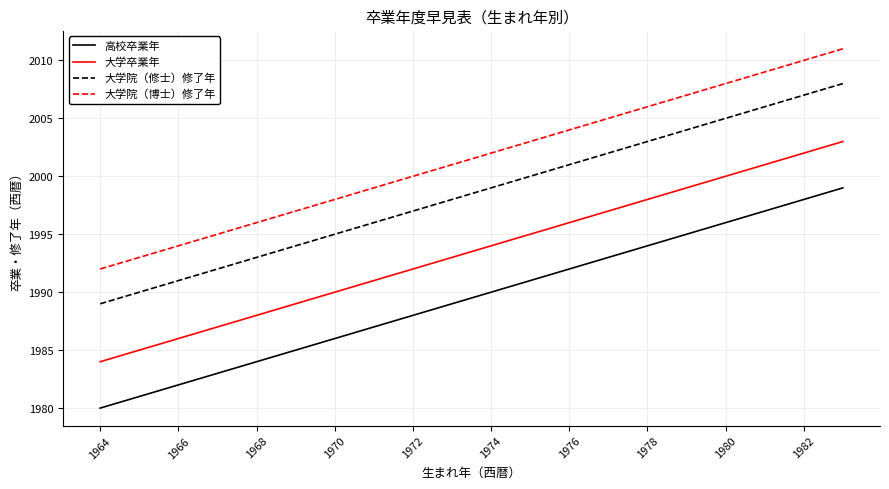

Which series has the largest total across all categories?

大学院（博士）修了年